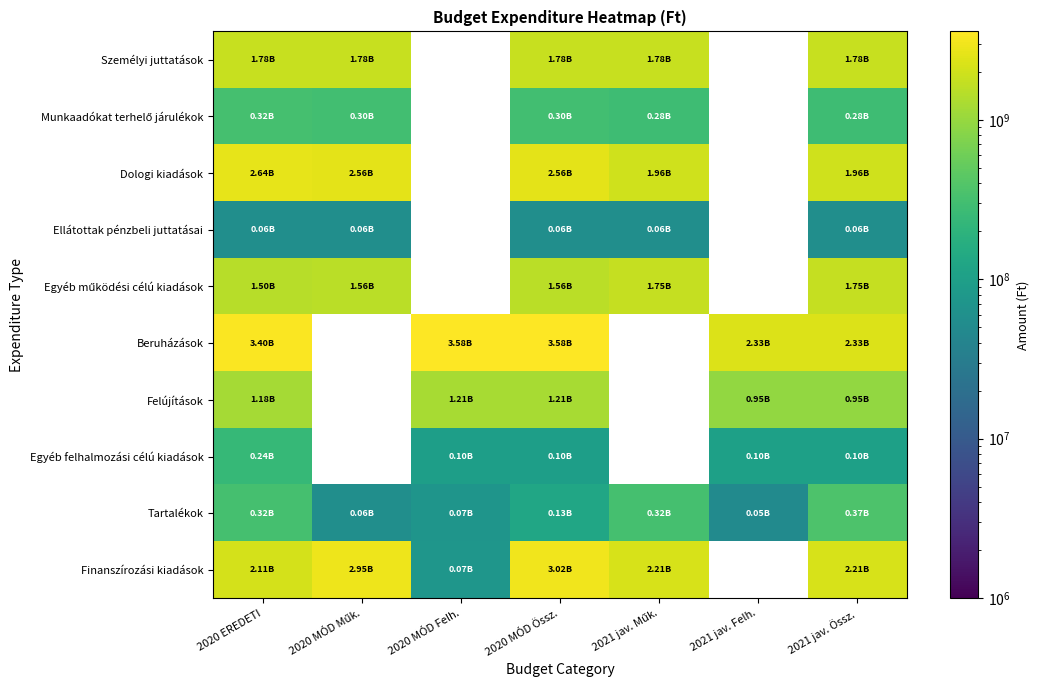

List the series in order of their peak value, highest first.

Beruházások, Finanszírozási kiadások, Dologi kiadások, Személyi juttatások, Egyéb működési célú kiadások, Felújítások, Tartalékok, Munkaadókat terhelő járulékok, Egyéb felhalmozási célú kiadások, Ellátottak pénzbeli juttatásai